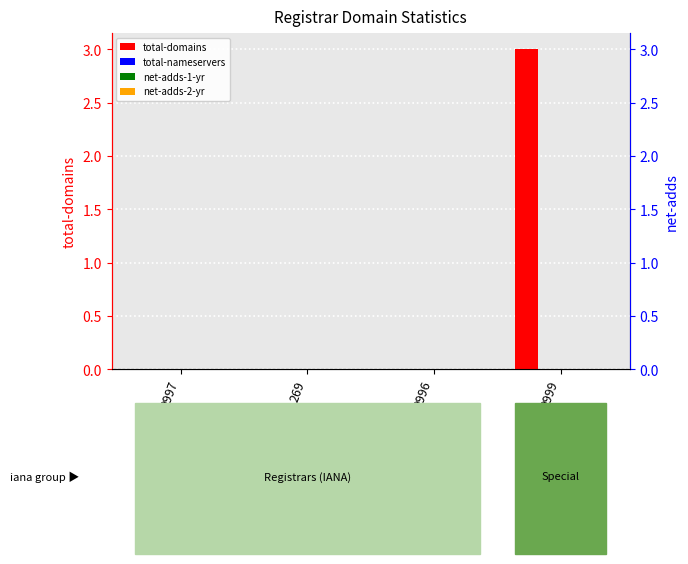

At which category is the sum across all series the highest?

9999